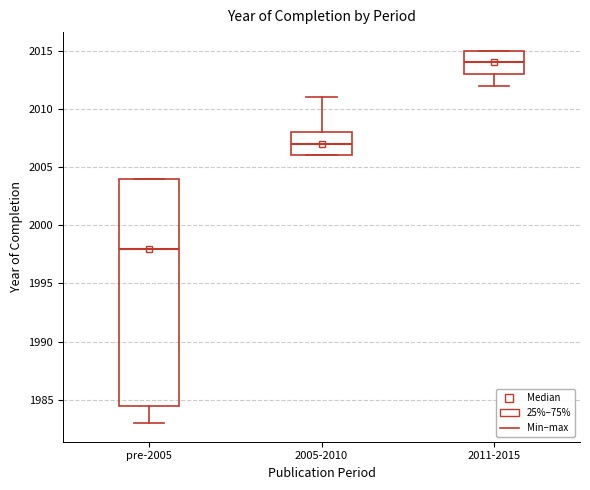

Reading left to right, read every box against the y-axis: the position of its median line, the range the box covers, and the ends of its whiskers. The values are not printed on the chart, so give them approximately, as read against the axis.

pre-2005: median 1998.0, box 1984.5 to 2004.0, whiskers 1983.0 to 2004.0
2005-2010: median 2007.0, box 2006.0 to 2008.0, whiskers 2006.0 to 2011.0
2011-2015: median 2014.0, box 2013.0 to 2015.0, whiskers 2012.0 to 2015.0